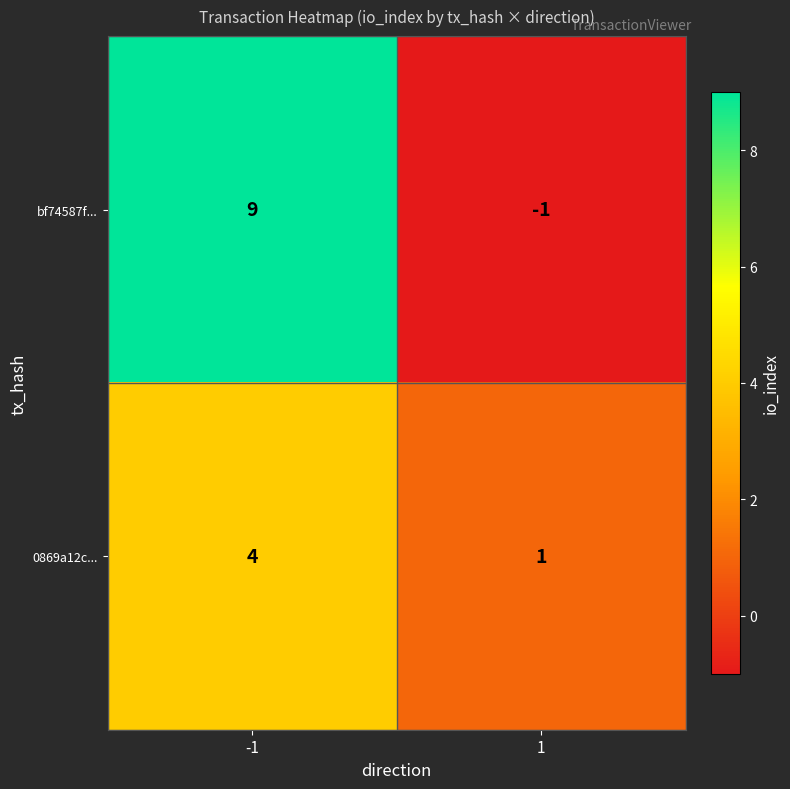

Reading left to right, extract all data points from this chart.

bf74587f...: -1=9	1=-1
0869a12c...: -1=4	1=1